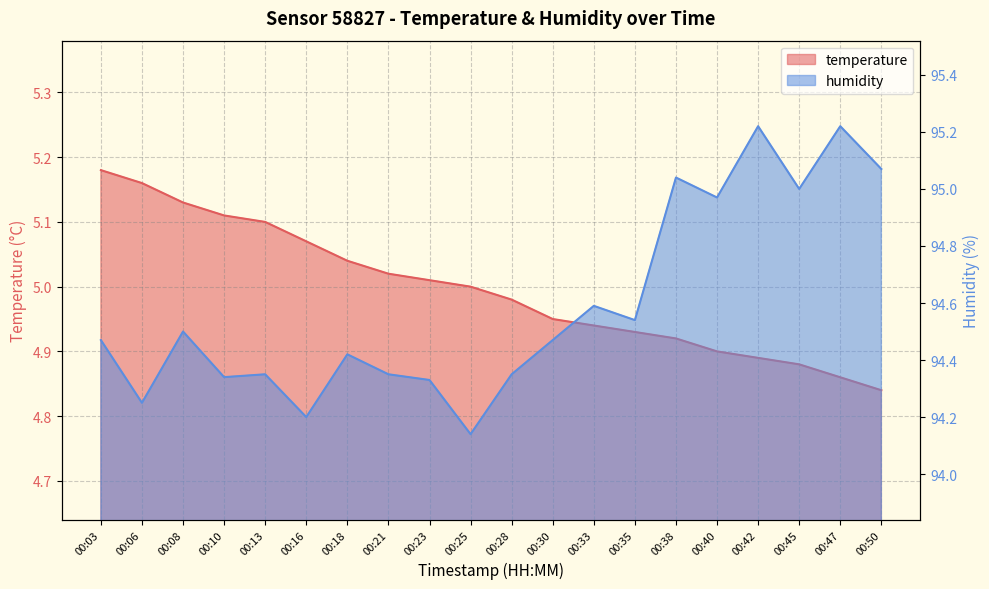

True or false: humidity and temperature intersect in this chart.

False